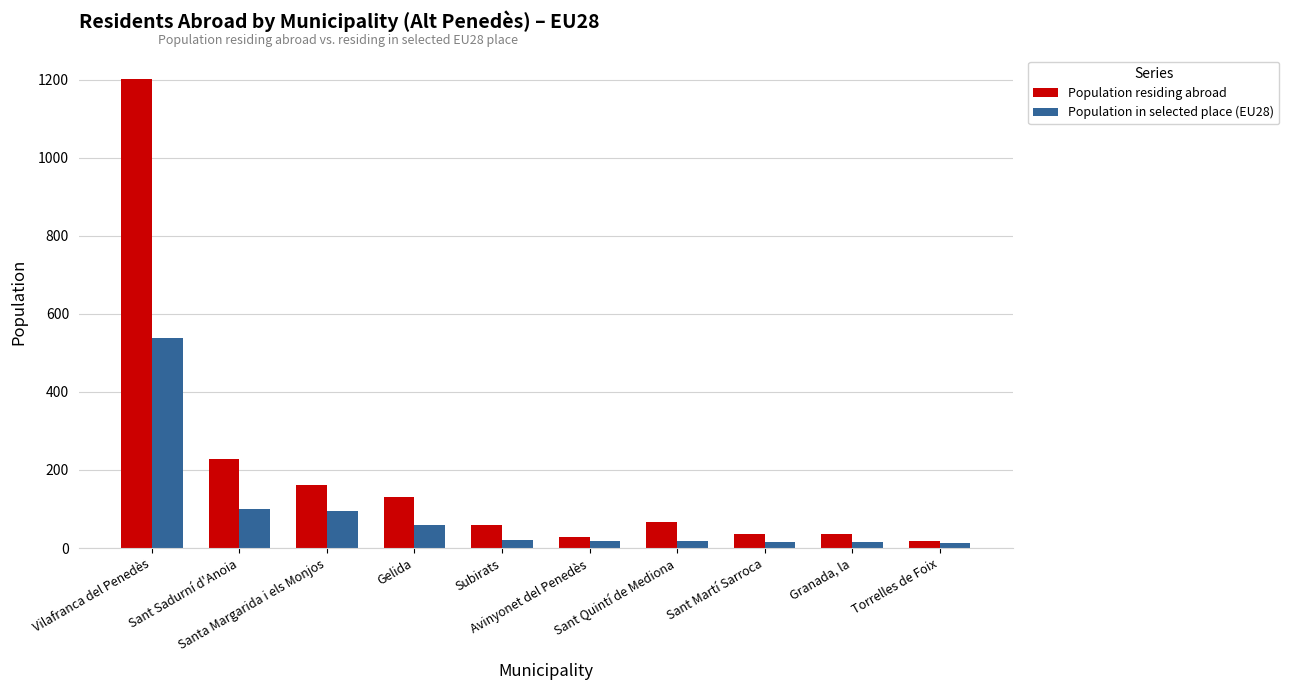

What is the difference between the second highest and minimum values in the Population residing abroad series?

209